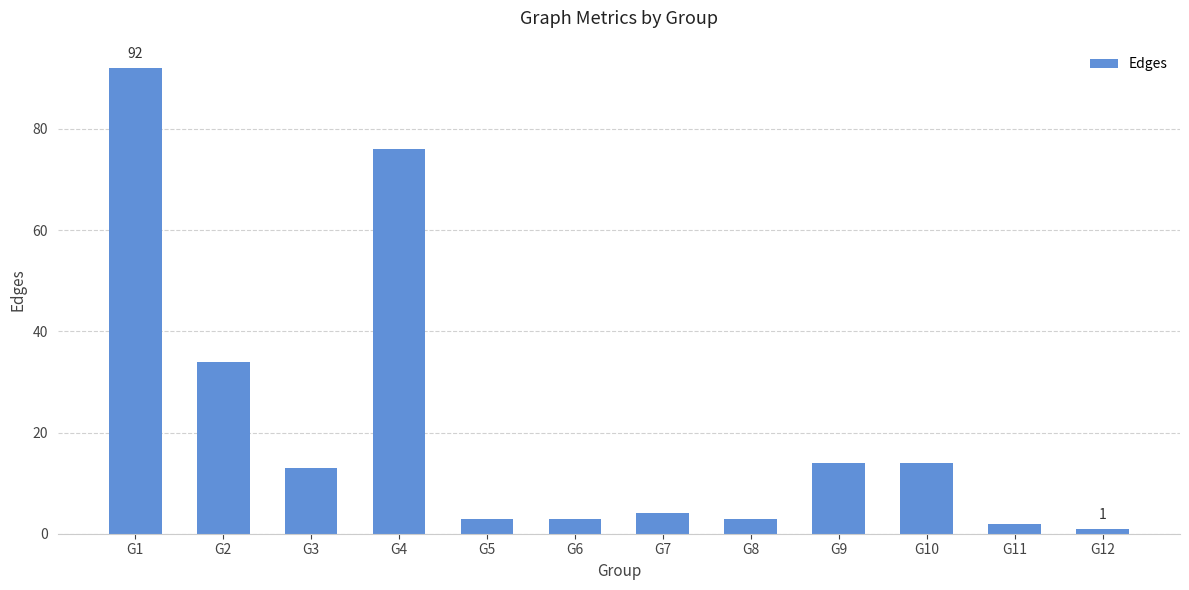

How many distinct data groups are displayed?

1